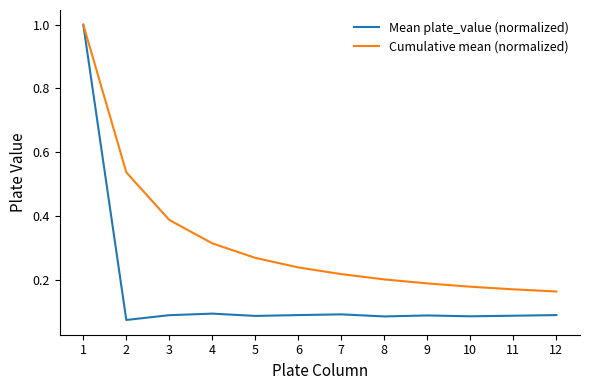

Rank the series at 8 from highest to lowest value.

Cumulative mean (normalized), Mean plate_value (normalized)